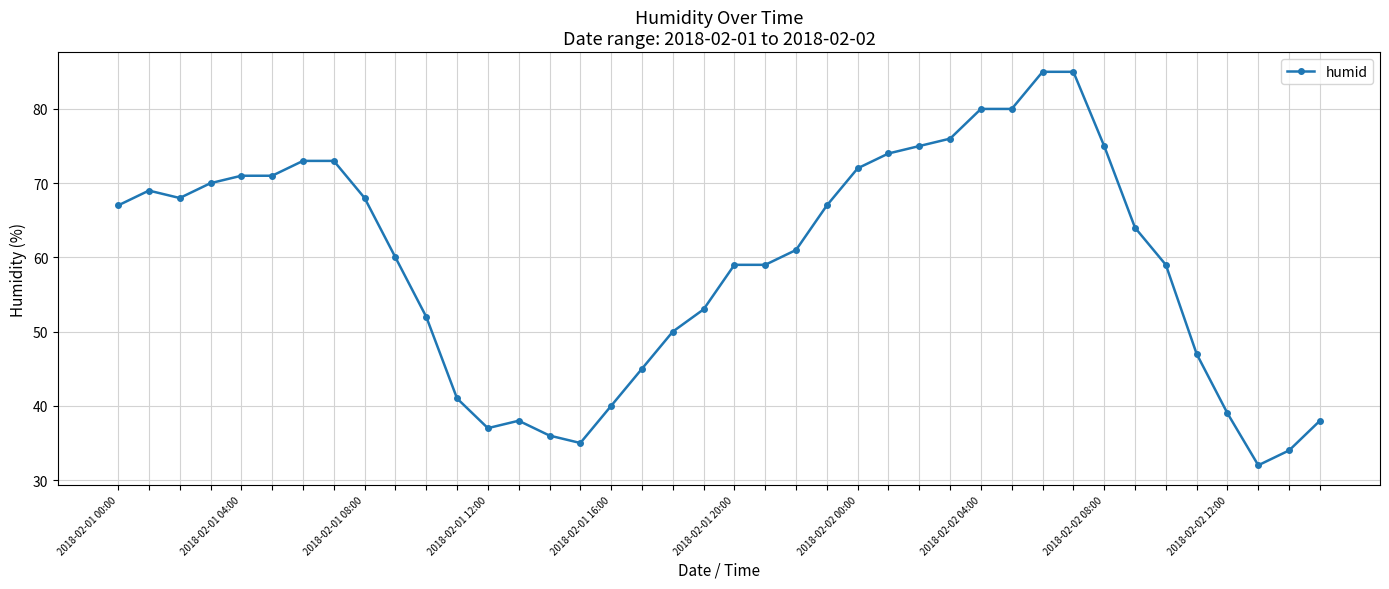

What is the maximum value shown in the chart?

85